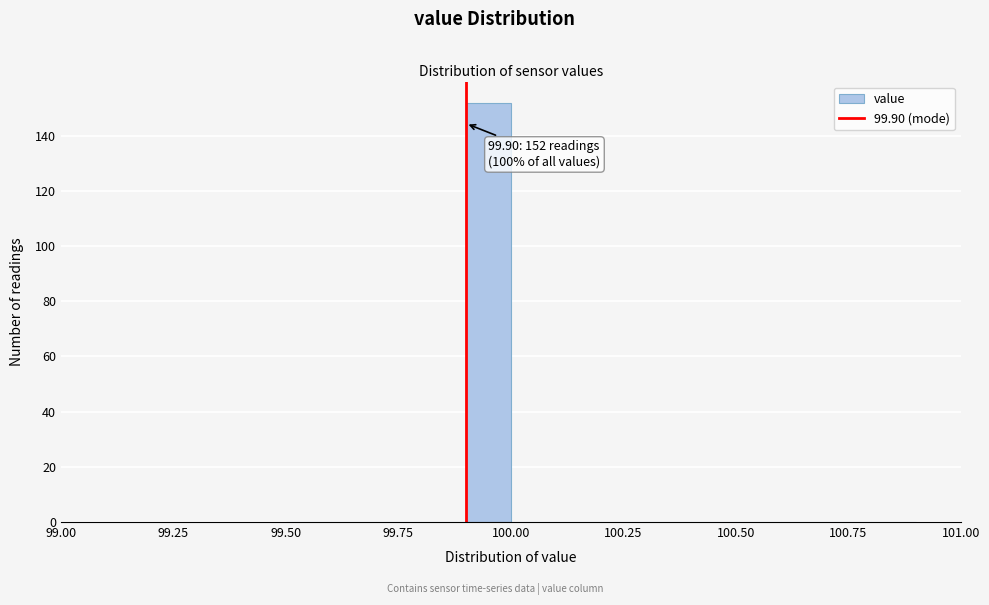

Around what value on the x-axis is the tallest bar? Give the approximate position of its centre, as read against the axis.

99.95